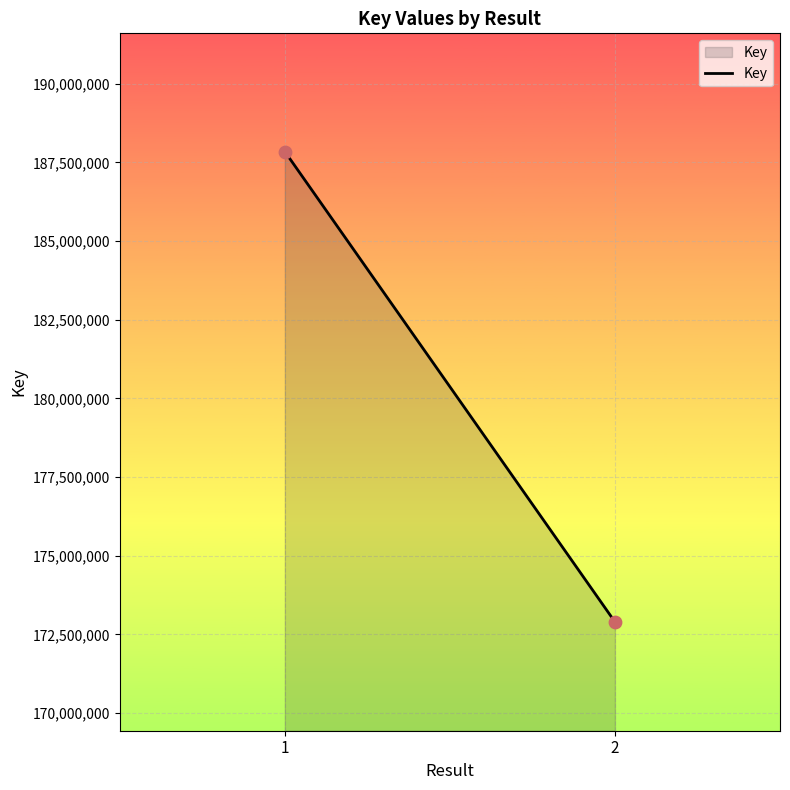

What is the range of Y values (max minus min)?

14946546